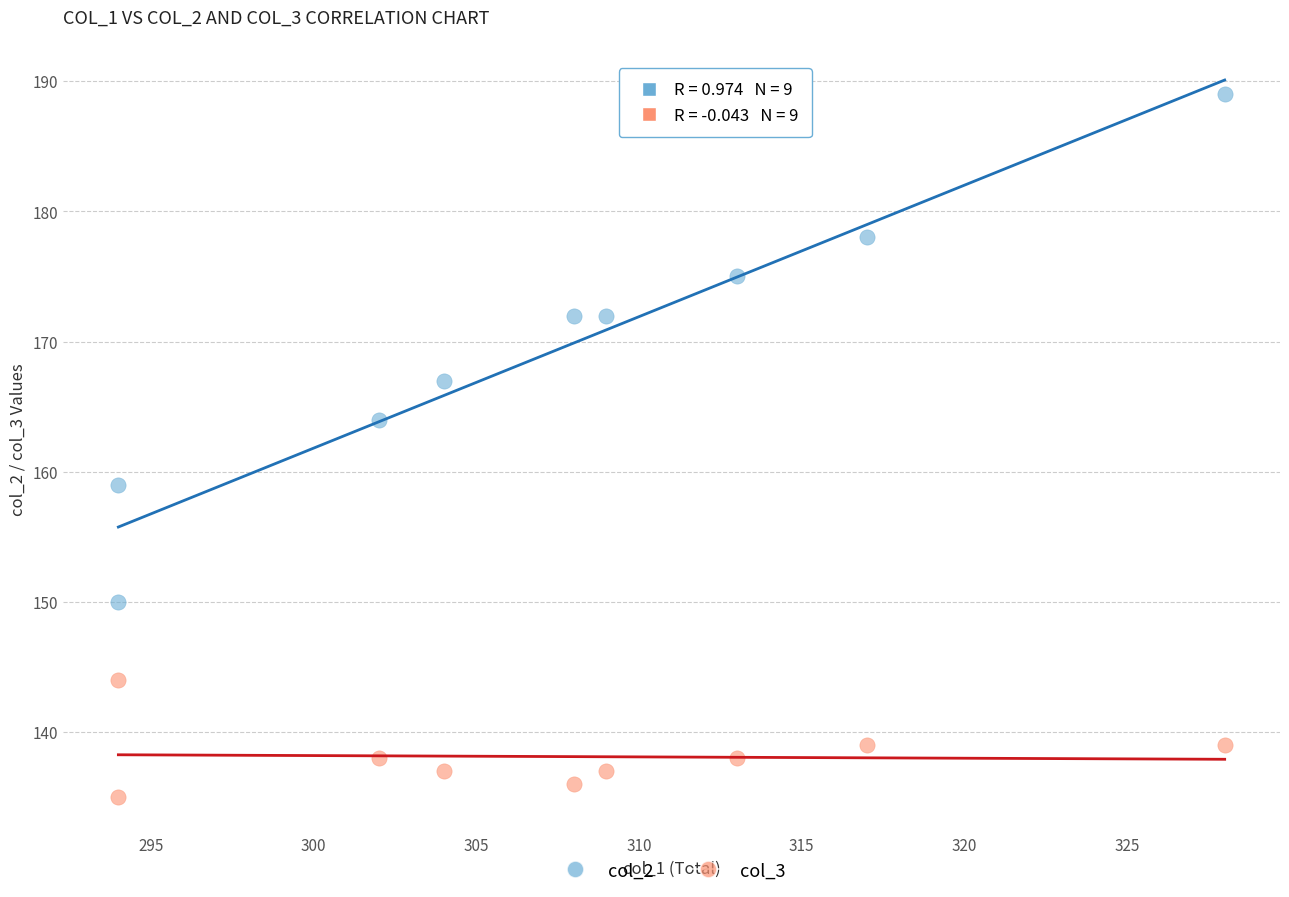

Which series reaches the minimum Y coordinate?

col_3